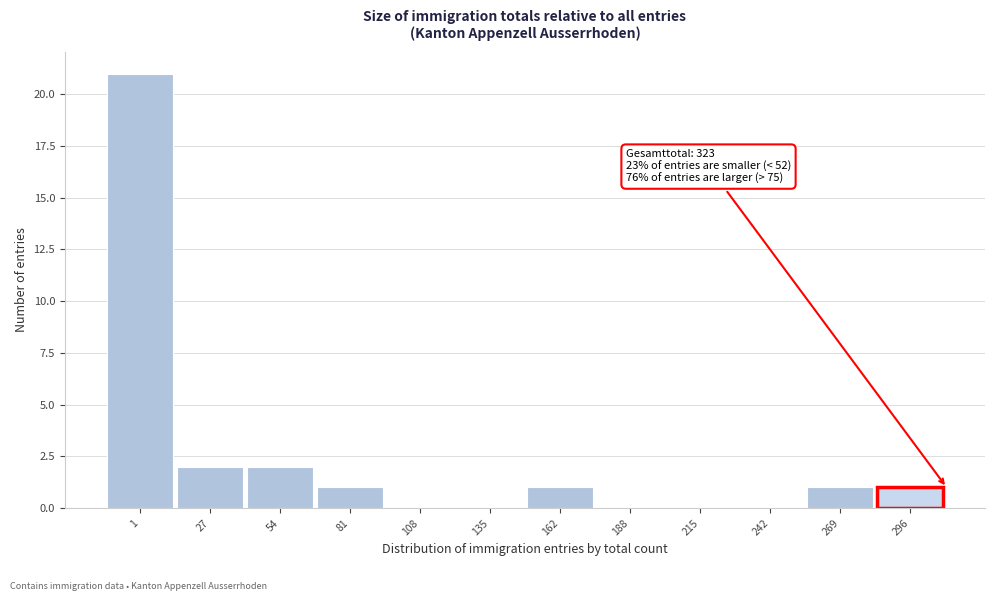

Reading left to right, what are all the values shown in this chart?

1=21	27=2	54=2	81=1	108=0	135=0	162=1	188=0	215=0	242=0	269=1	296=1